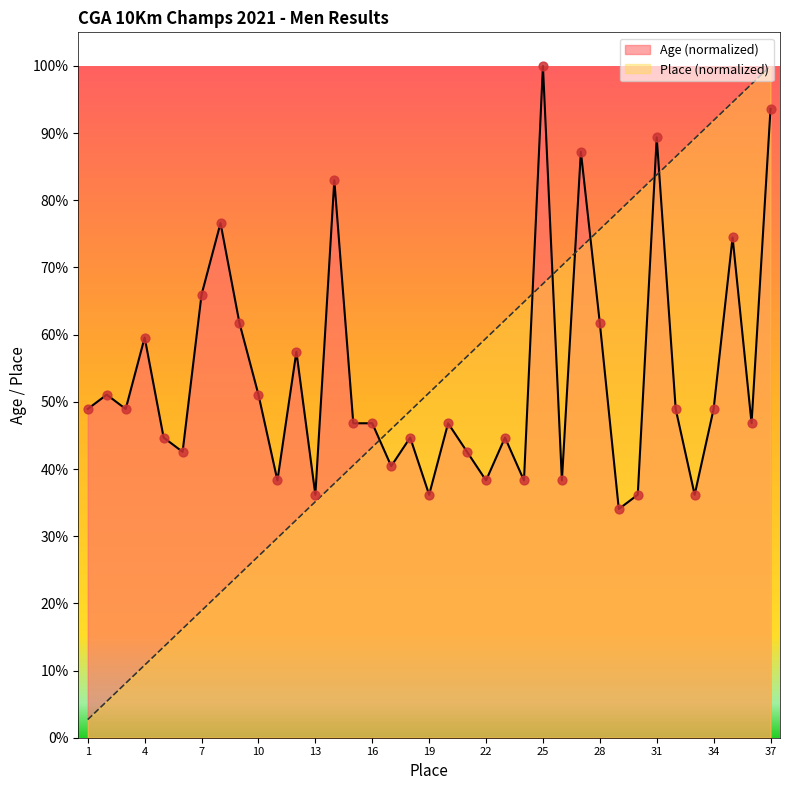

Is the value of Age at 28 greater than the value of Place at 21?

Yes